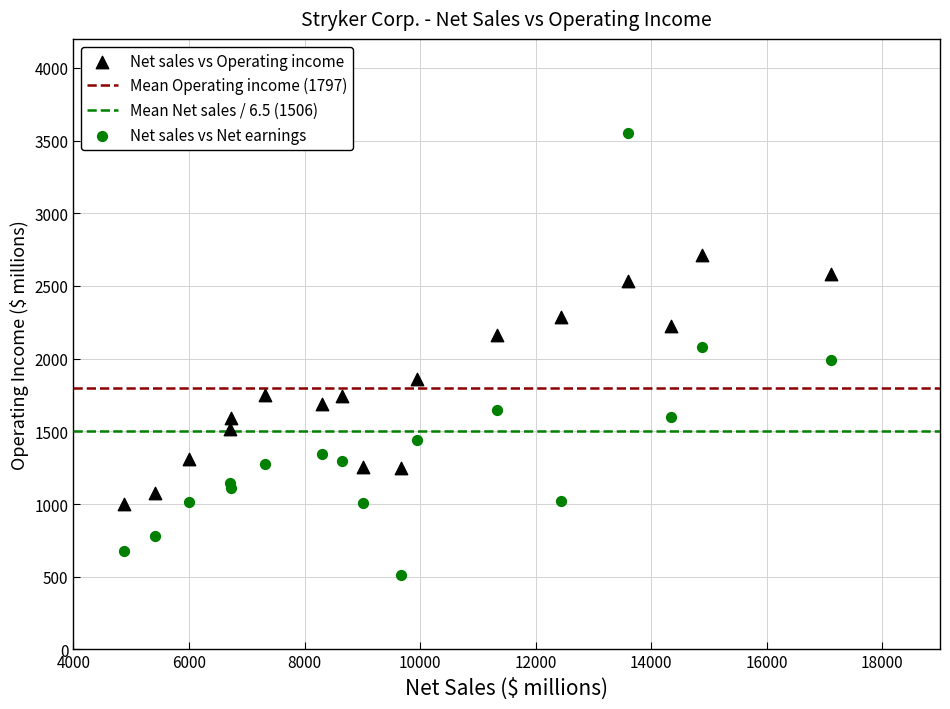

Which series reaches the maximum Y coordinate?

Net sales vs Net earnings